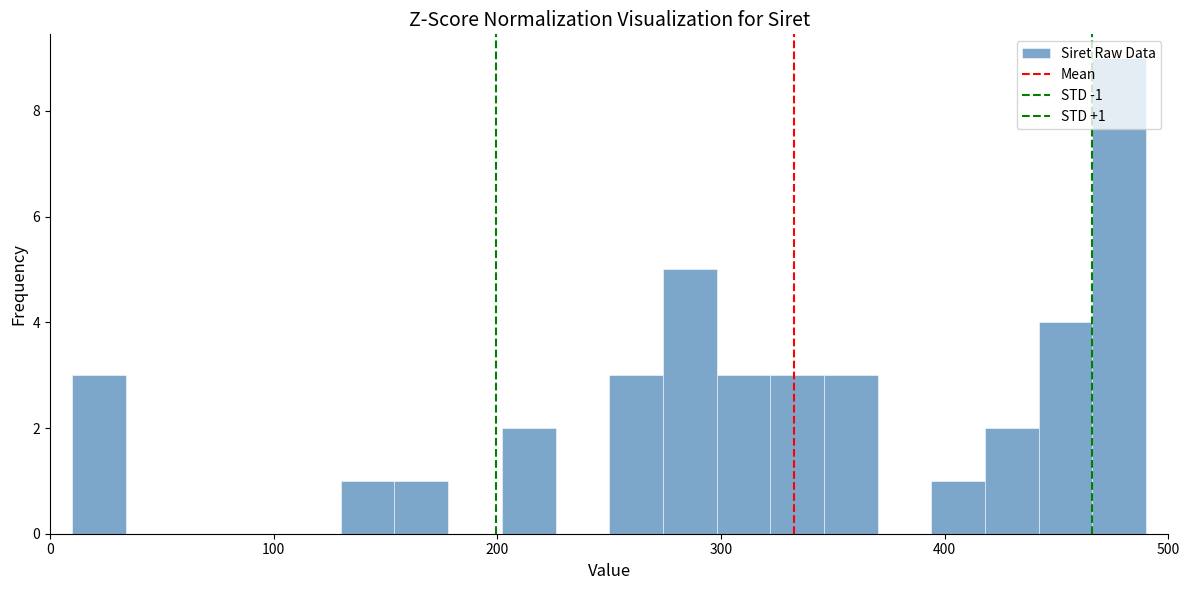

Read against the x-axis, roughly where is the centre of the tallest bar?

480